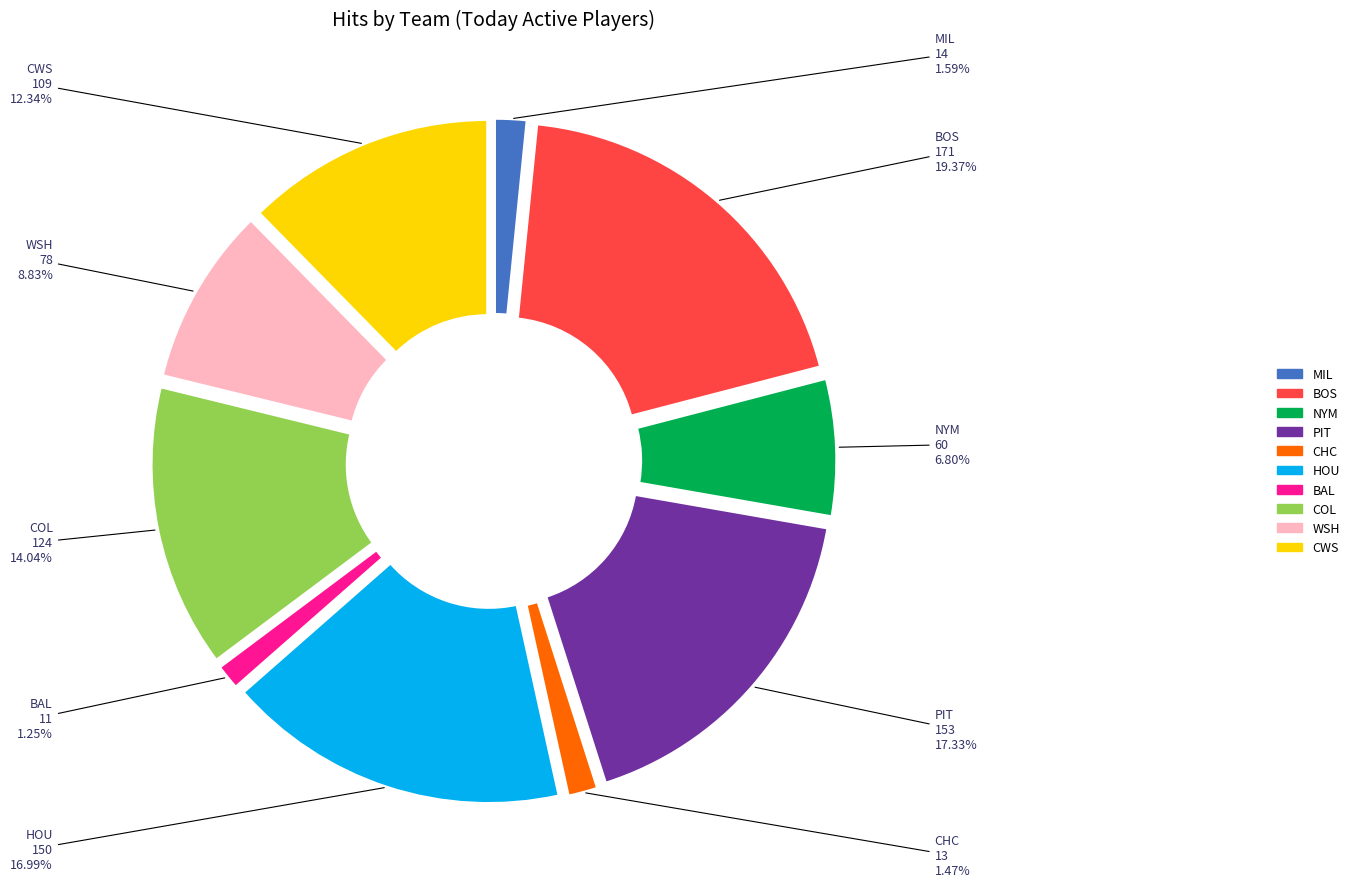

What is the ratio of the value at BOS to the value at PIT?

1.1